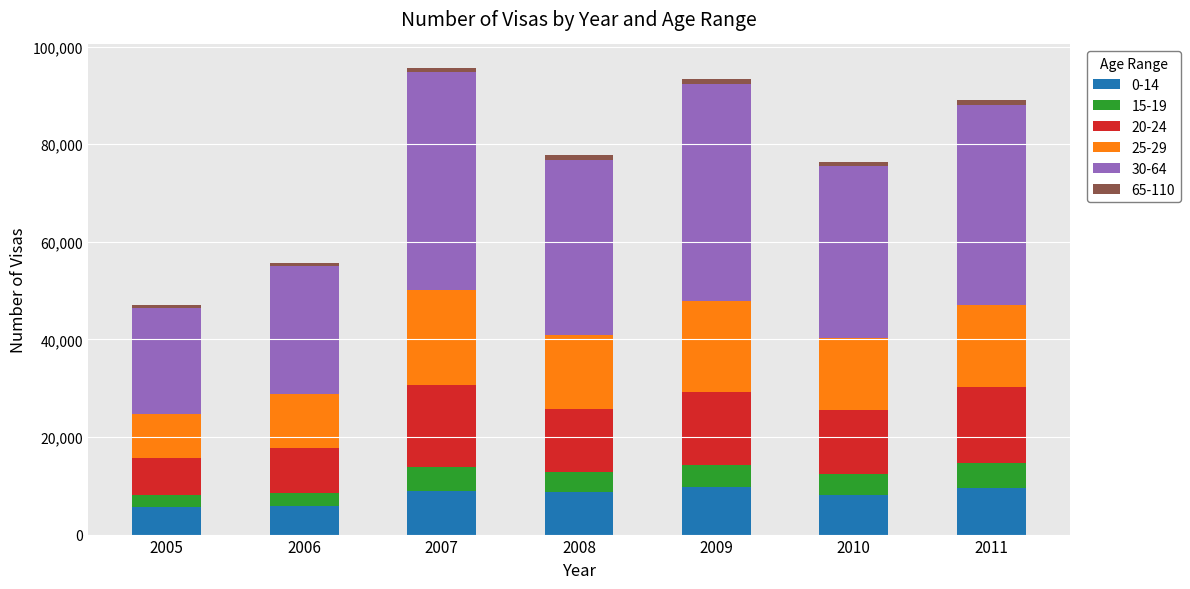

The value of 0-14 at 2009 is 9771. True or false?

True